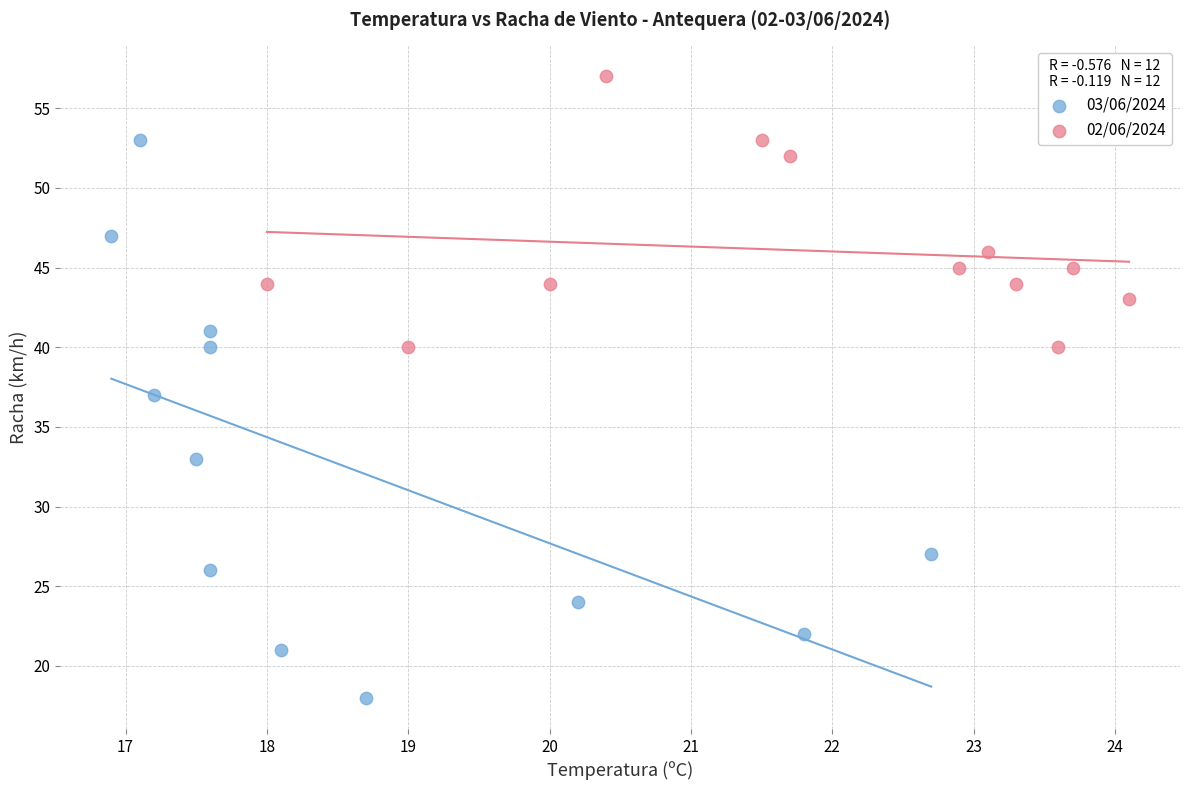

Which series reaches the minimum Y coordinate?

03/06/2024